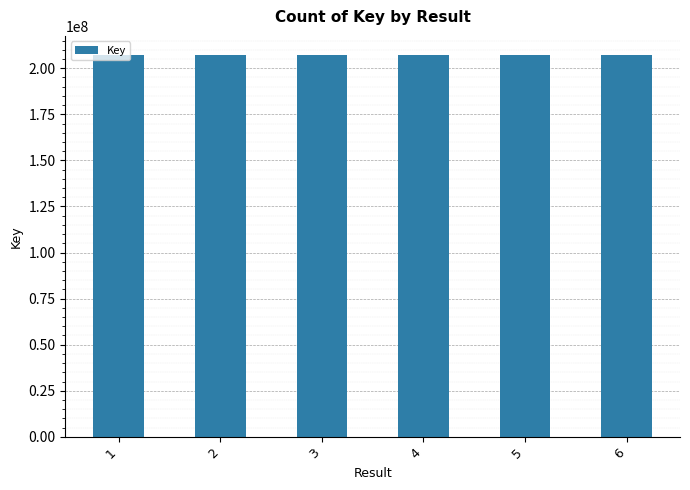

Count the number of categories in the chart.

6